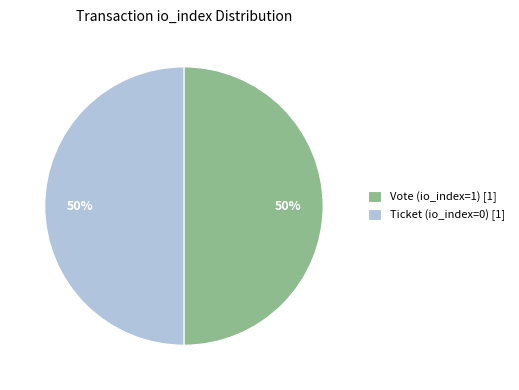

The Vote (io_index=1) [1] slice represents 43% of the pie. True or false?

False